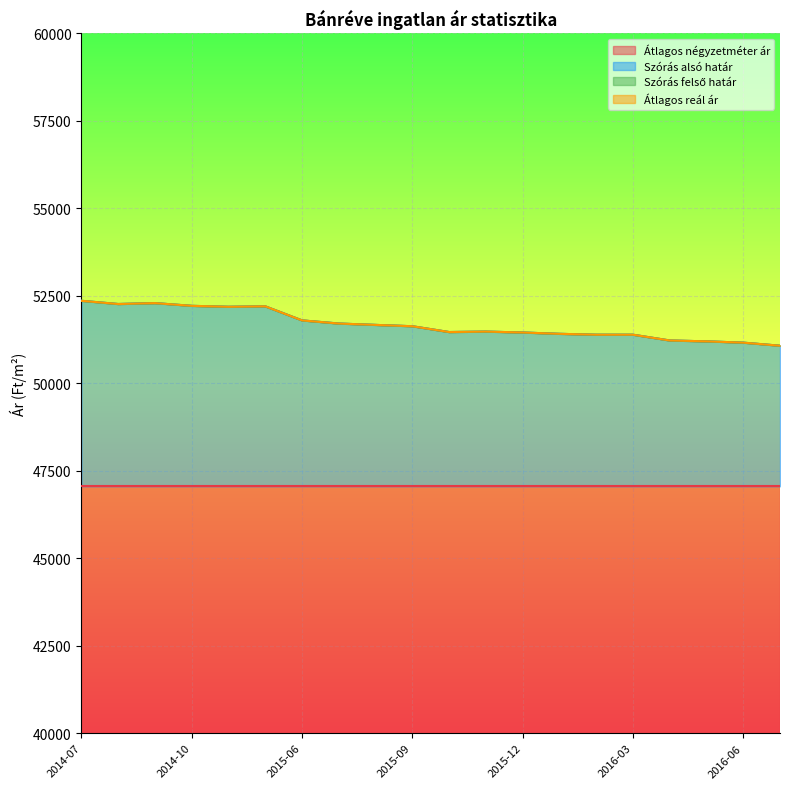

Does the chart display data point markers on the line(s)?

No